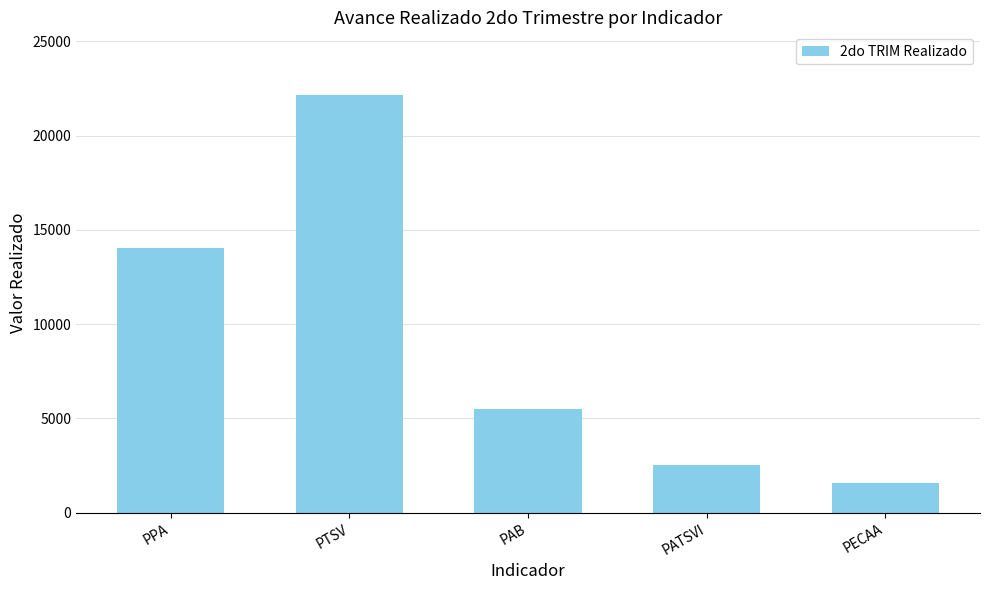

Reading right to left, extract all data points from this chart.

PECAA=1561	PATSVI=2523	PAB=5510	PTSV=22155	PPA=14053